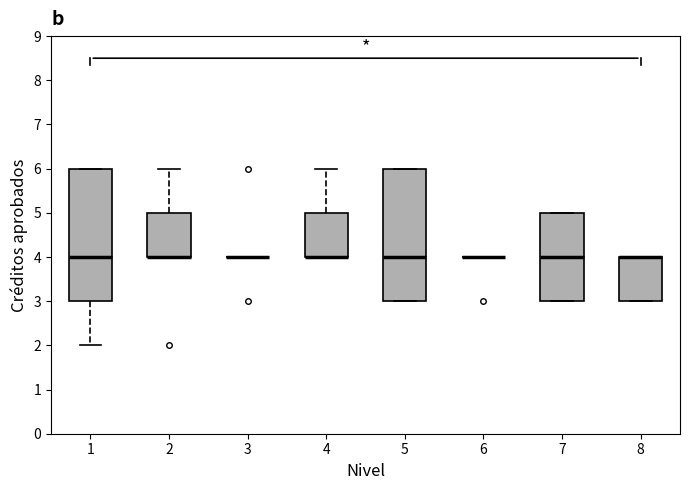

Where is the lower edge of the box at x = 8 on the y-axis? The values are not printed on the chart, so give them approximately, as read against the axis.

3